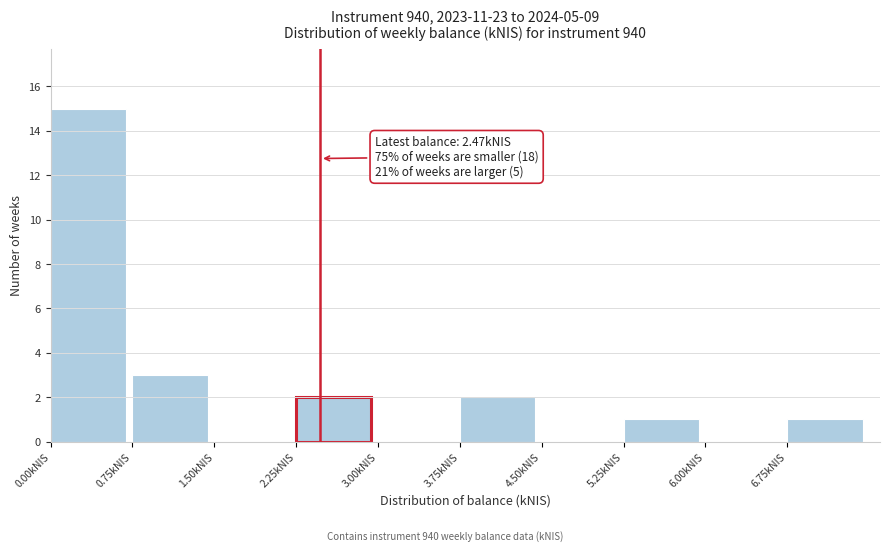

Which range on the x-axis has the tallest bar?

0.00 to 0.75